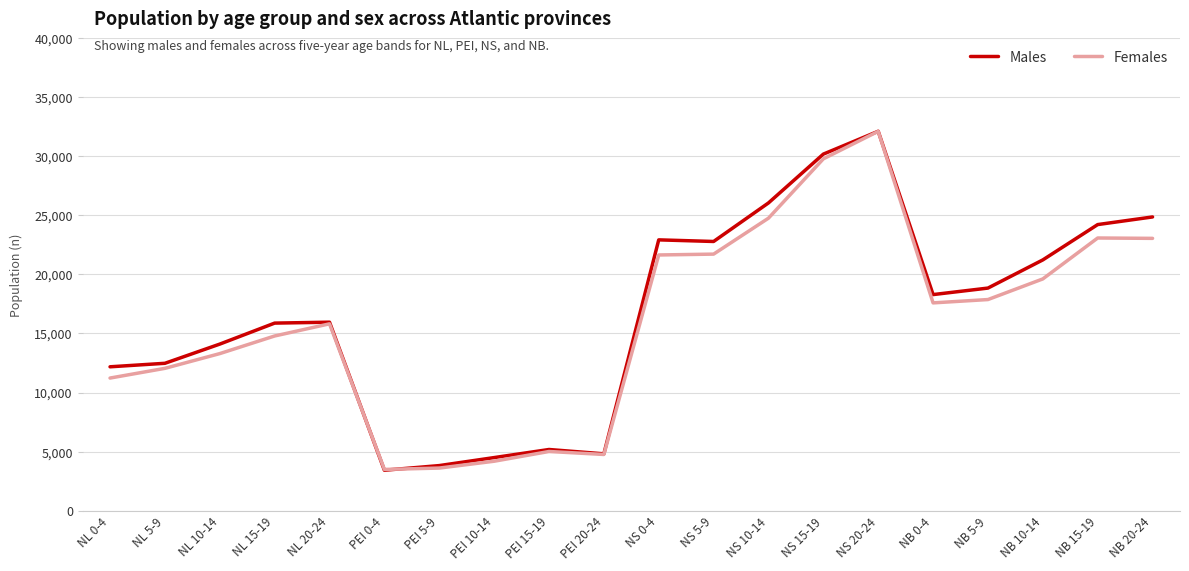

Is it true that Males equals 19979 at NL 10-14?

False